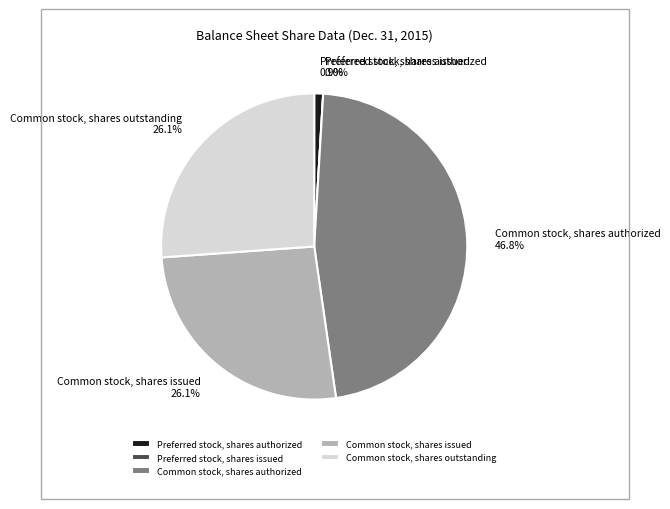

How many segments does this pie chart have?

5